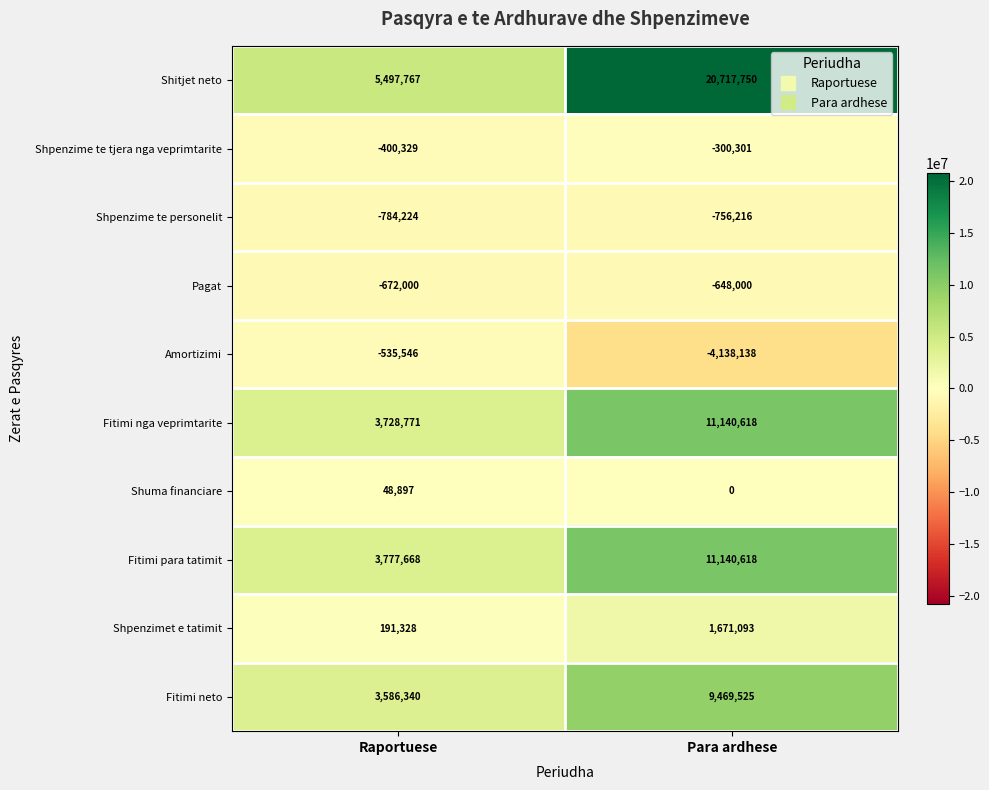

Which series has the largest range (max minus min)?

Shitjet neto